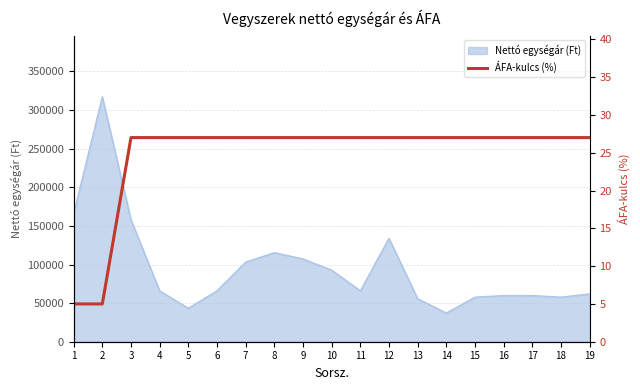

What is the change in value from 2 to 19?

+22